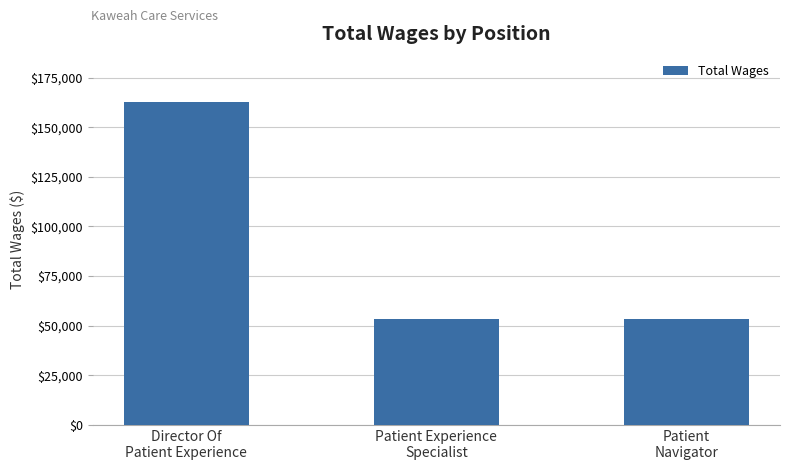

How many bars are there in total?

3